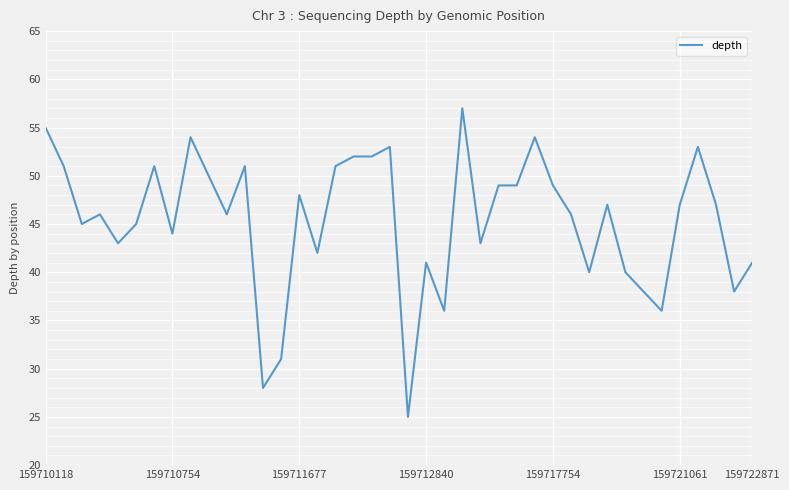

What is the greatest value displayed?

57